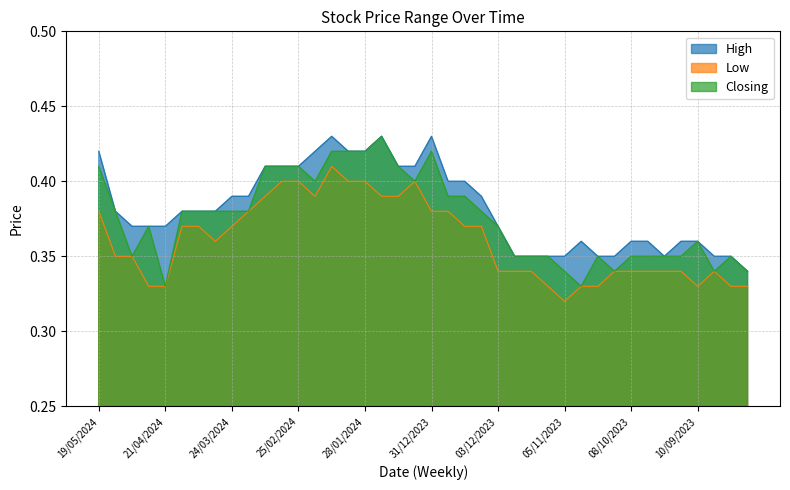

What is the difference between the second highest and second lowest values in the Low series?

0.1